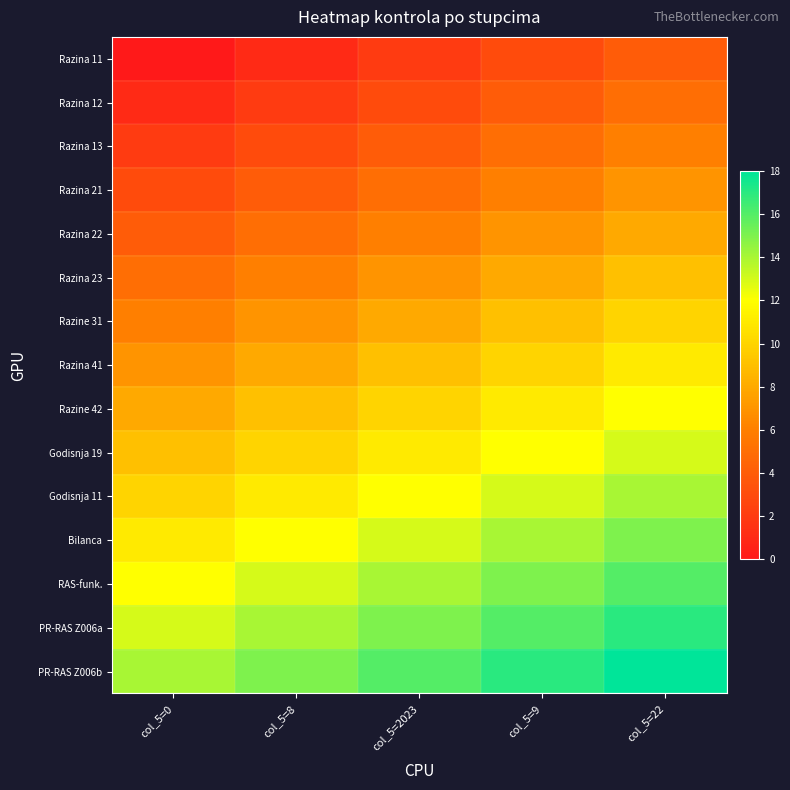

Which label corresponds to the smallest value in the chart?

col_5=0